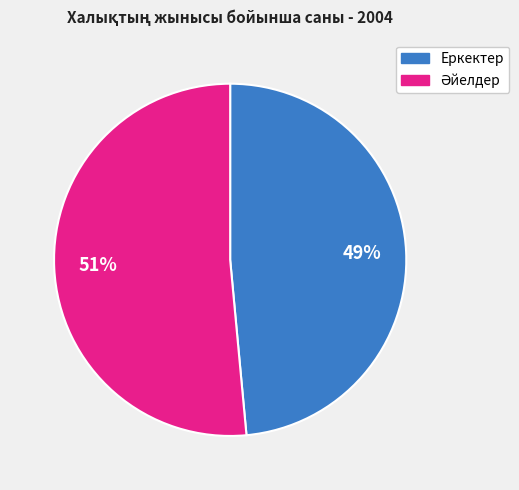

Which category has the smallest portion of the pie?

Еркектер